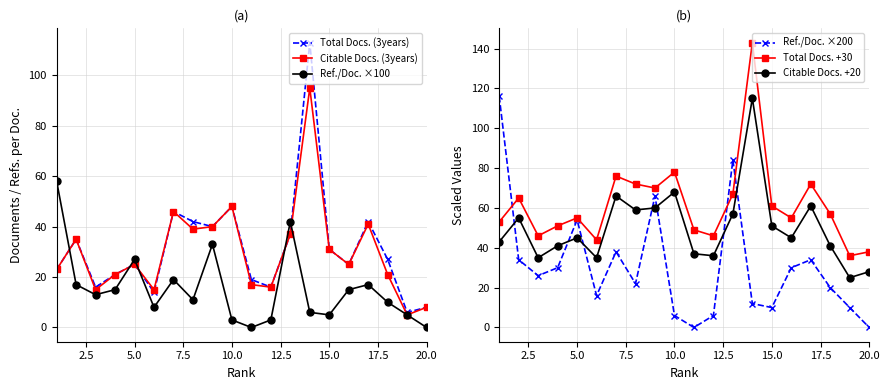

True or false: Citable Docs. (3years) has a value of 31.0 at 15.0.

True